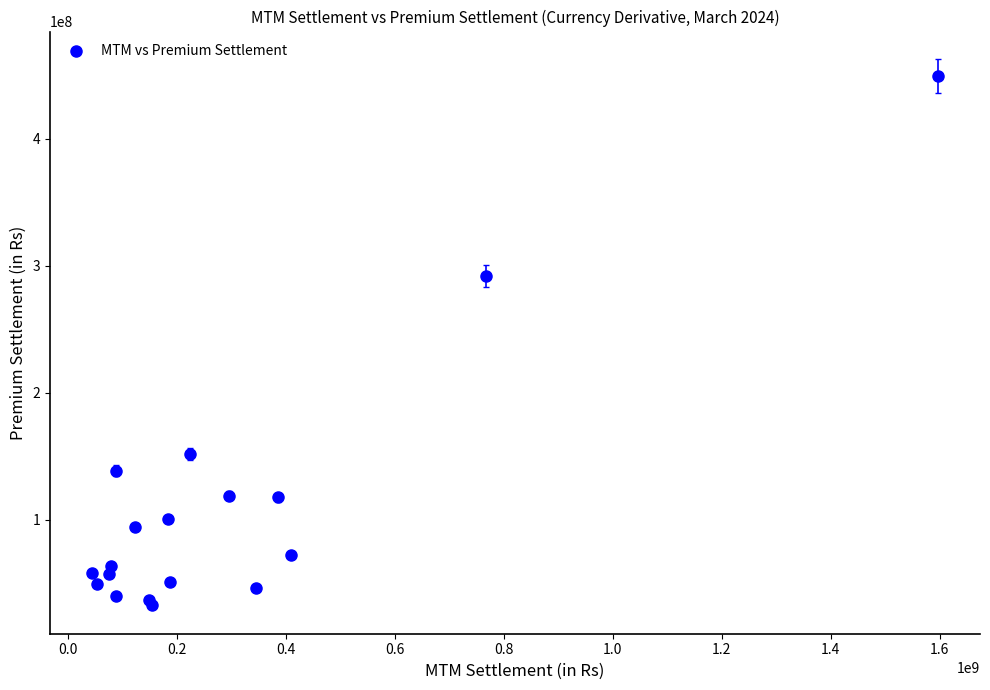

What Y value in the scatter plot is closest to 241115020?

291737795.0